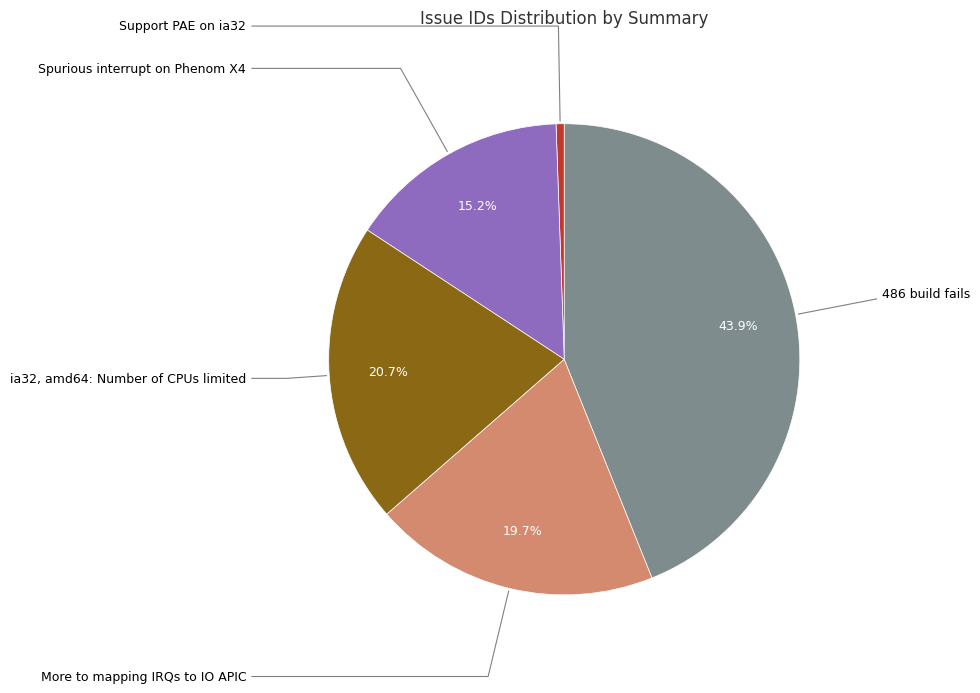

Does any single category account for the majority?

No